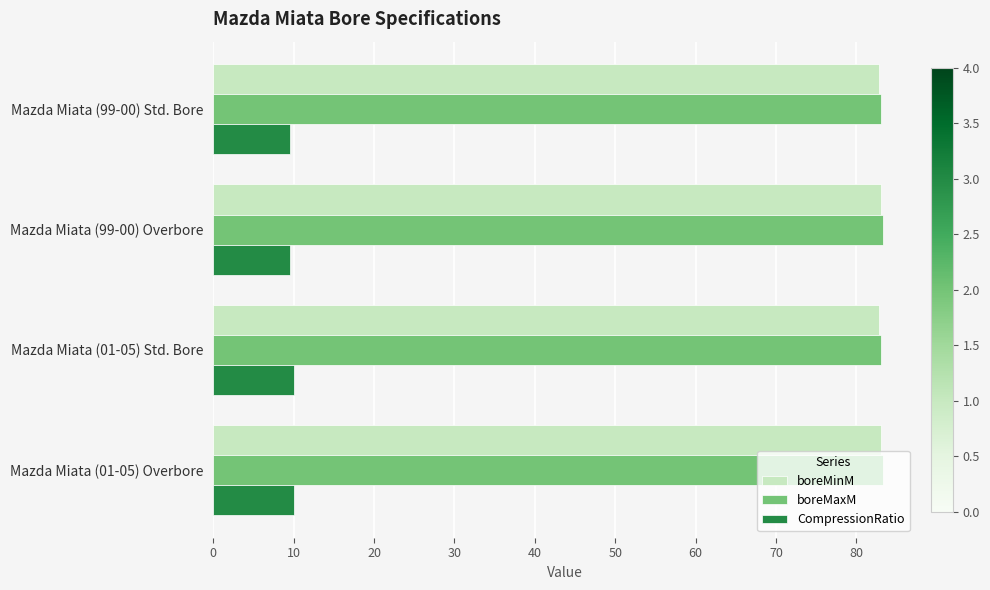

What is the sum of all boreMaxM values?

332.5